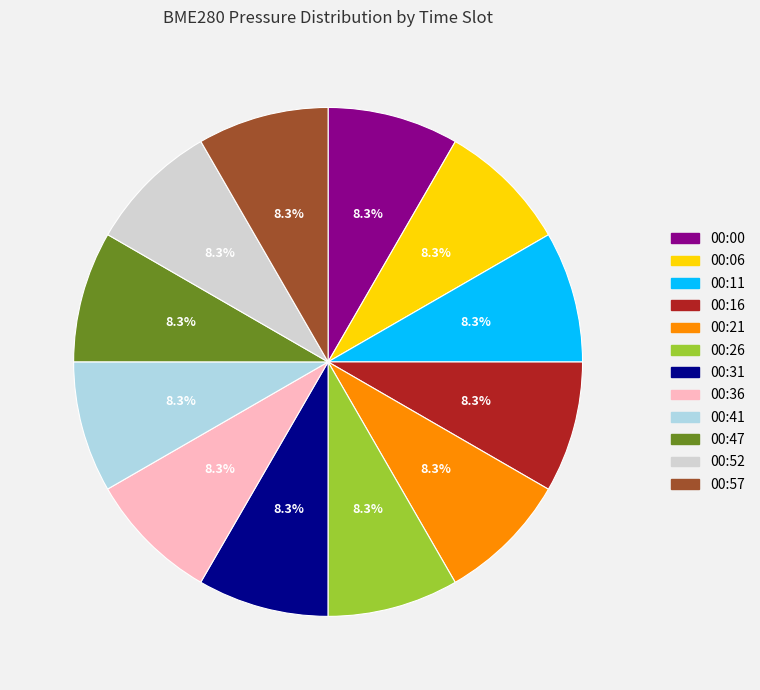

To the nearest percent, what is the average slice percentage?

8%